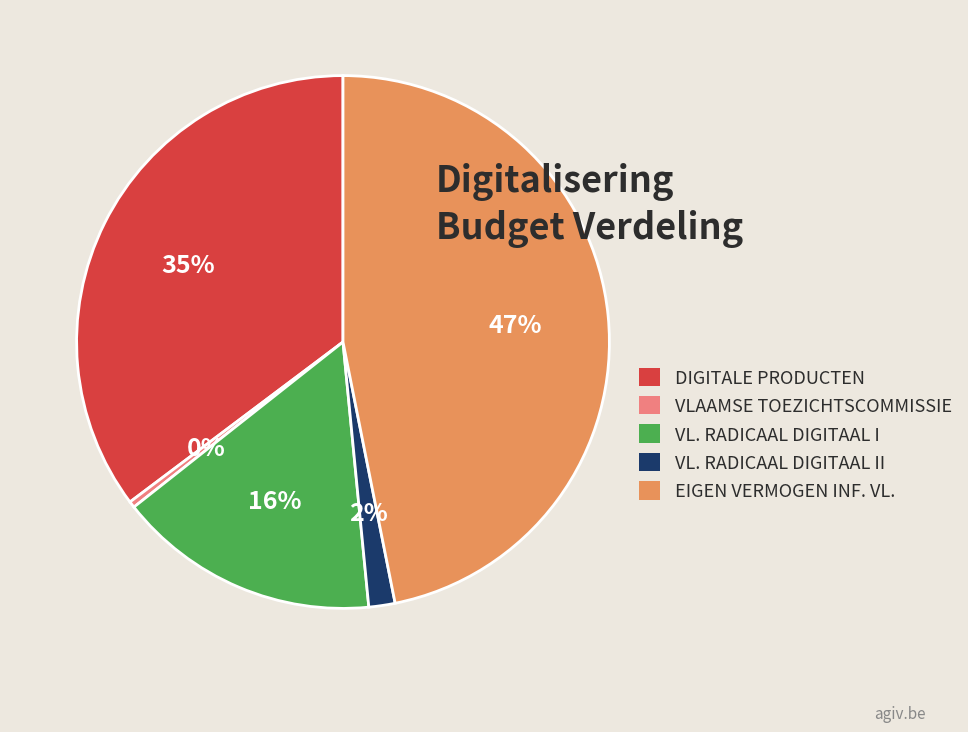

To the nearest percent, what is the average slice percentage?

20%